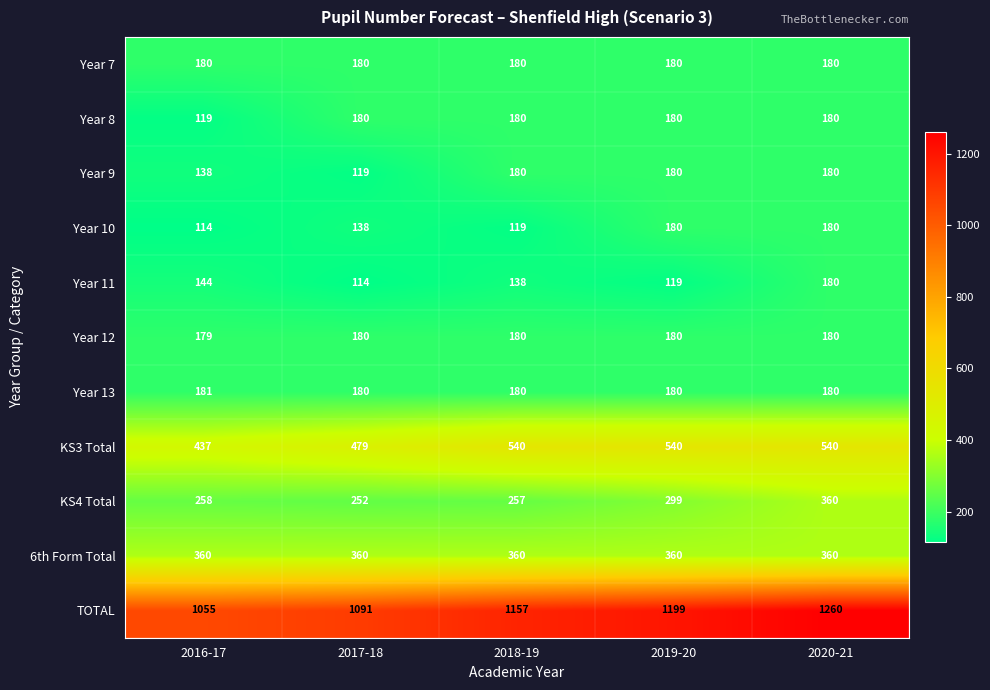

What is the total value across all series at 2020-21?

3780